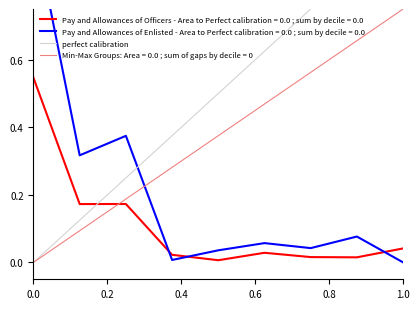

True or false: Pay and Allowances of Officers - Area to Perfect calibration = 0.0 ; sum by decile = 0.0 and Min-Max Groups: Area = 0.0 ; sum of gaps by decile = 0 intersect in this chart.

True